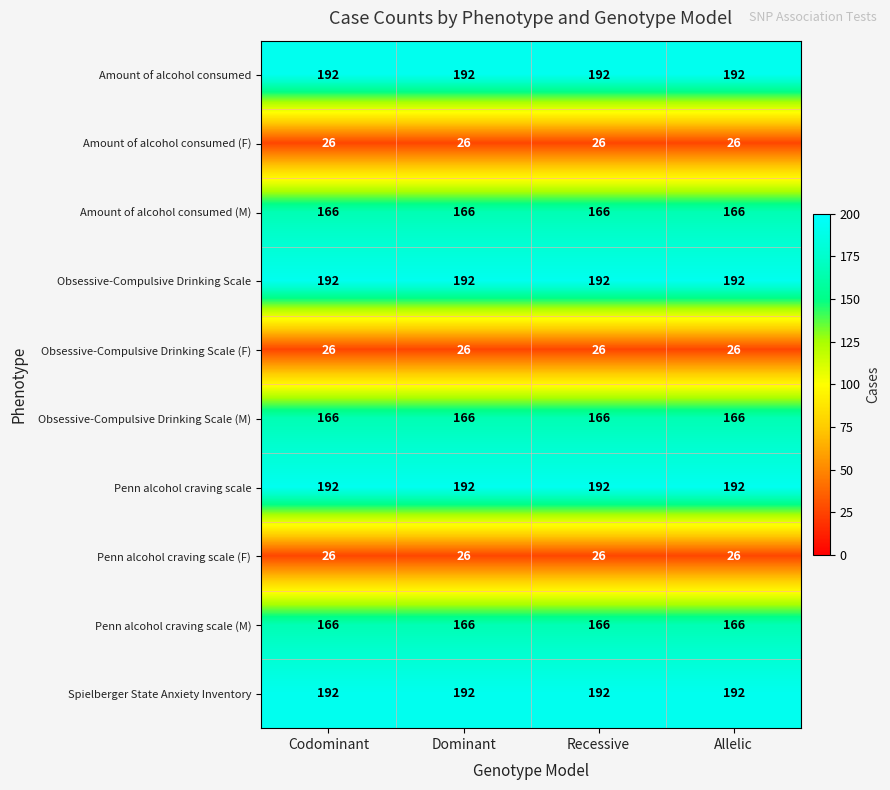

What value does the Obsessive-Compulsive Drinking Scale (M) series have at Codominant?

166